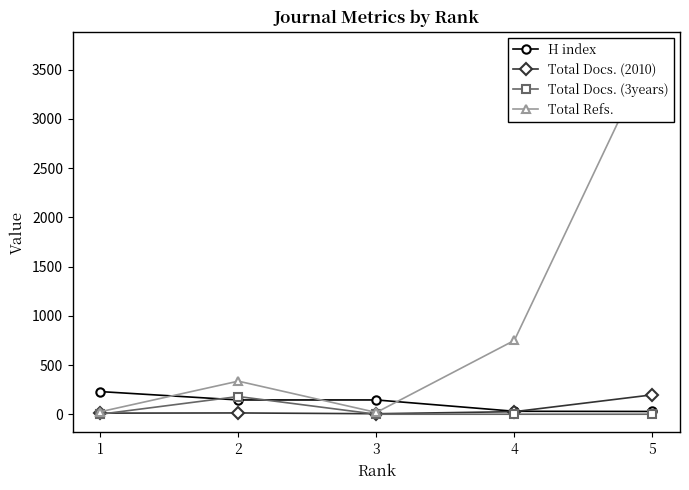

What is the total value across all series at 5?

3926